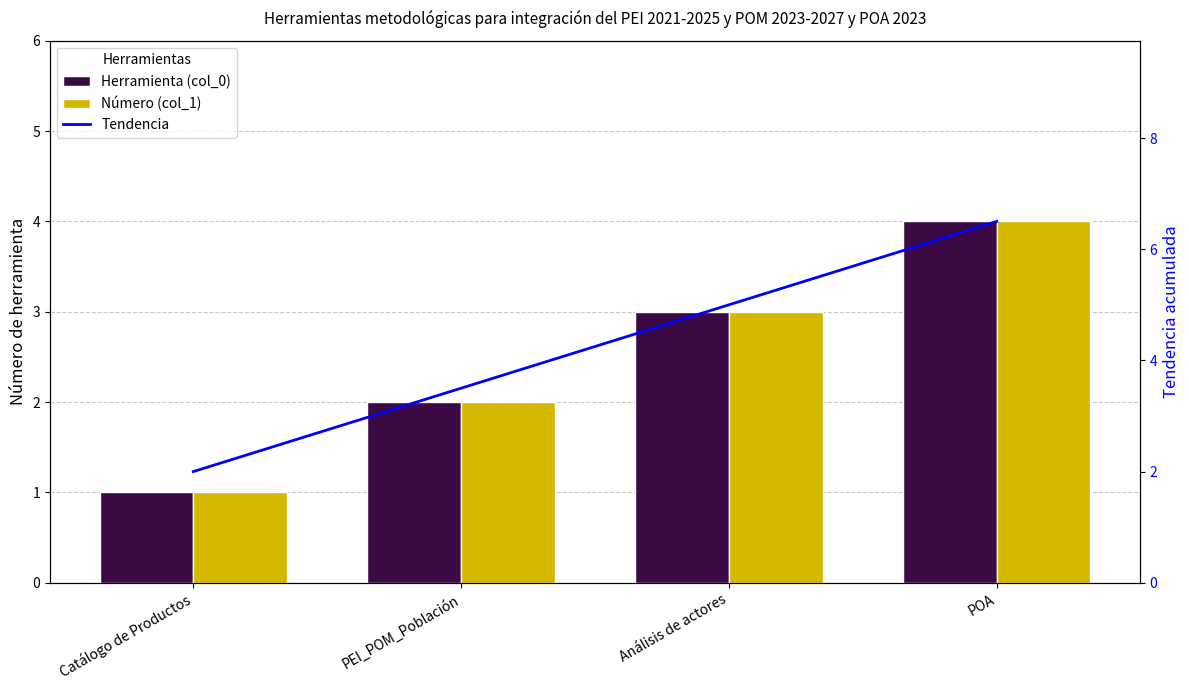

Rank the series at POA from lowest to highest value.

Herramienta (col_0), Número (col_1), Tendencia